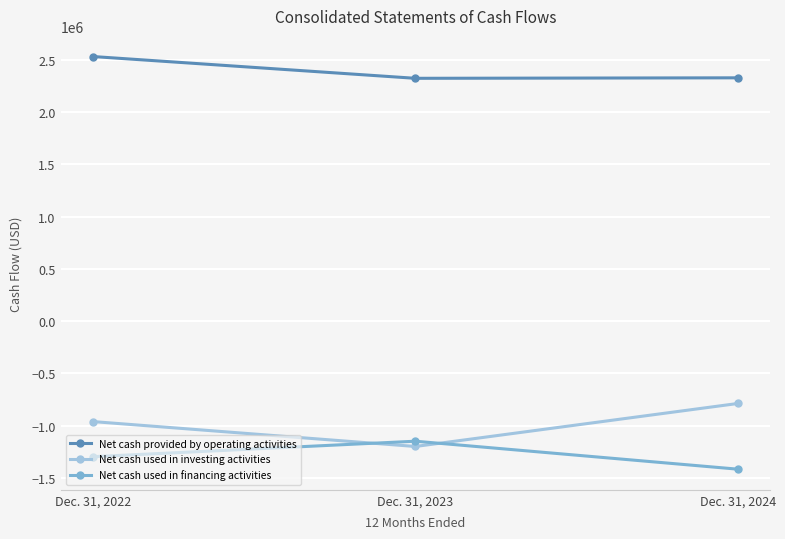

What is the difference between the maximum and minimum values in the Net cash used in financing activities series?

267474